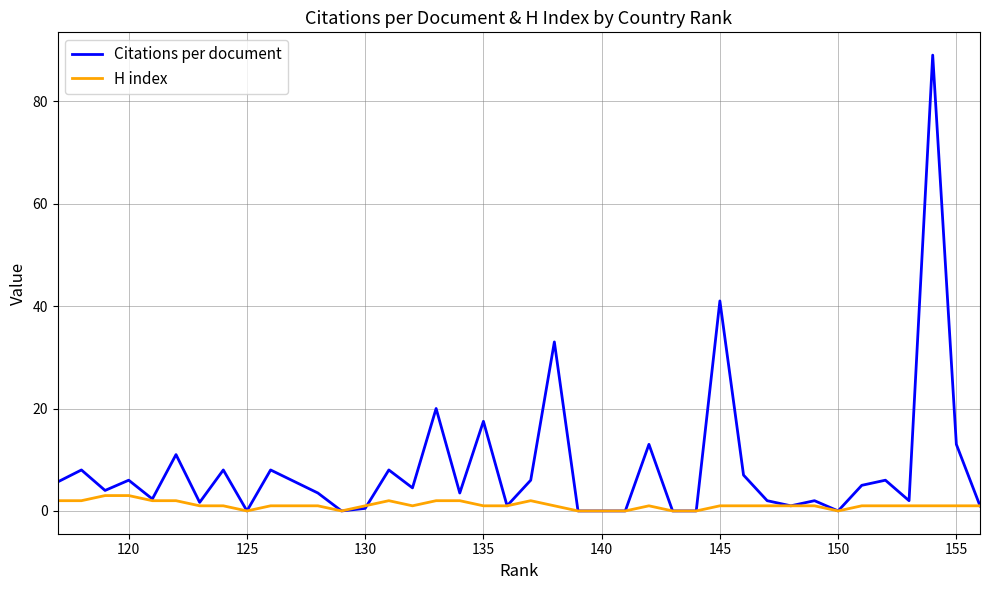

Rank the series by their average value, from lowest to highest.

H index, Citations per document